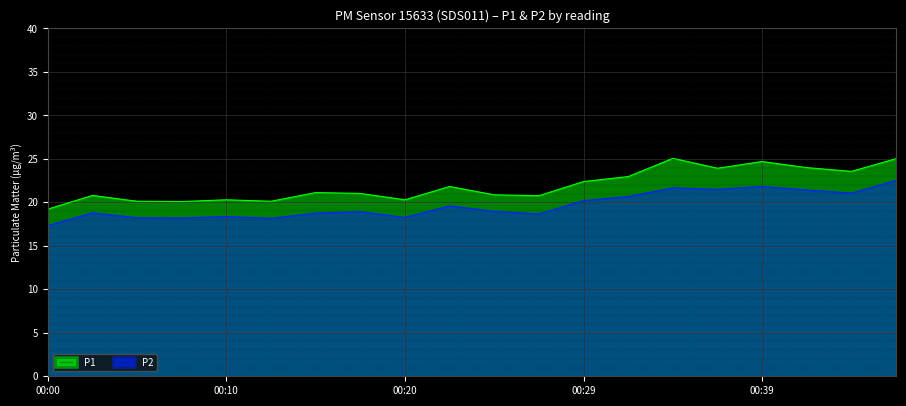

What is the minimum value shown in the chart?

17.3